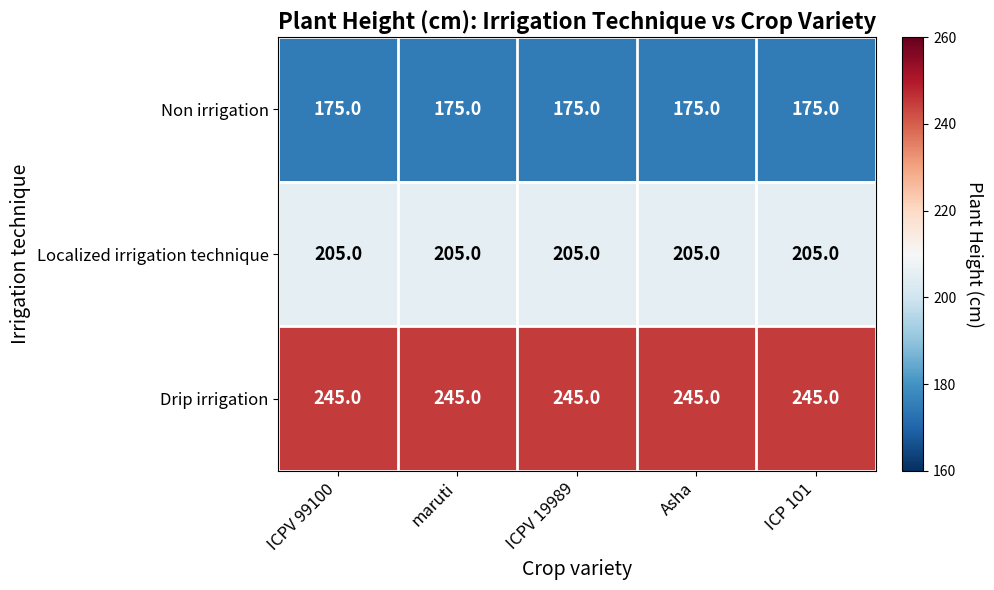

What is the greatest value displayed?

245